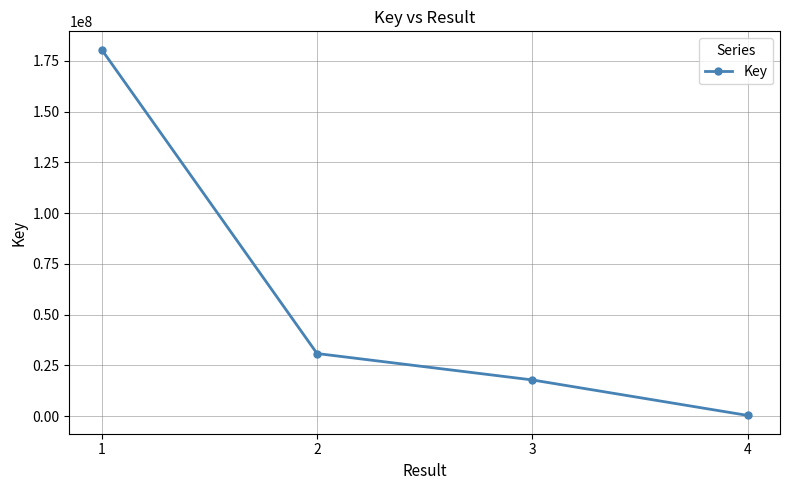

Which label corresponds to the smallest value in the chart?

4